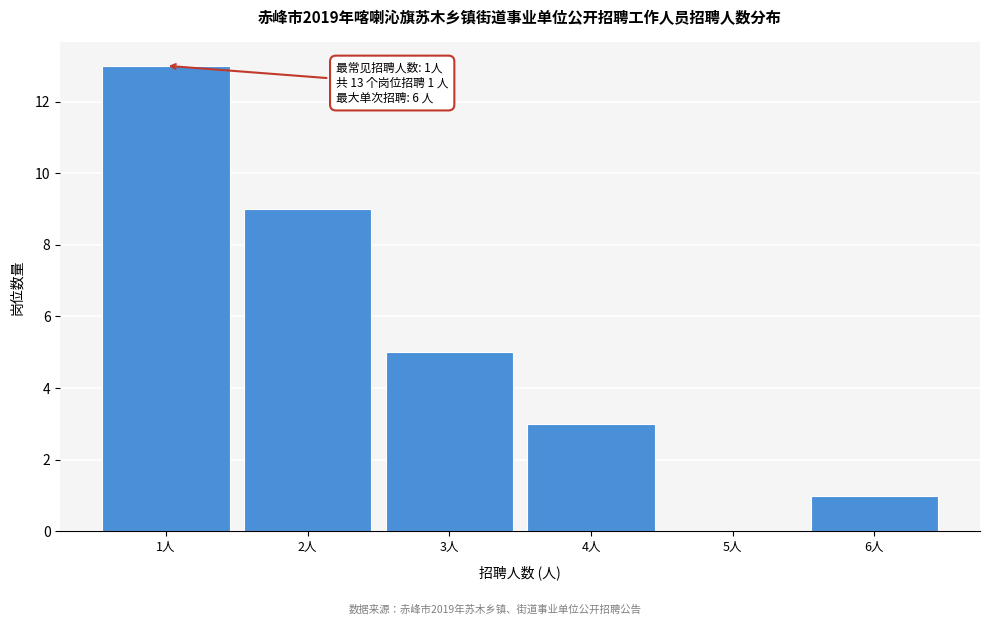

Which range on the x-axis has the tallest bar?

0.5 to 1.5